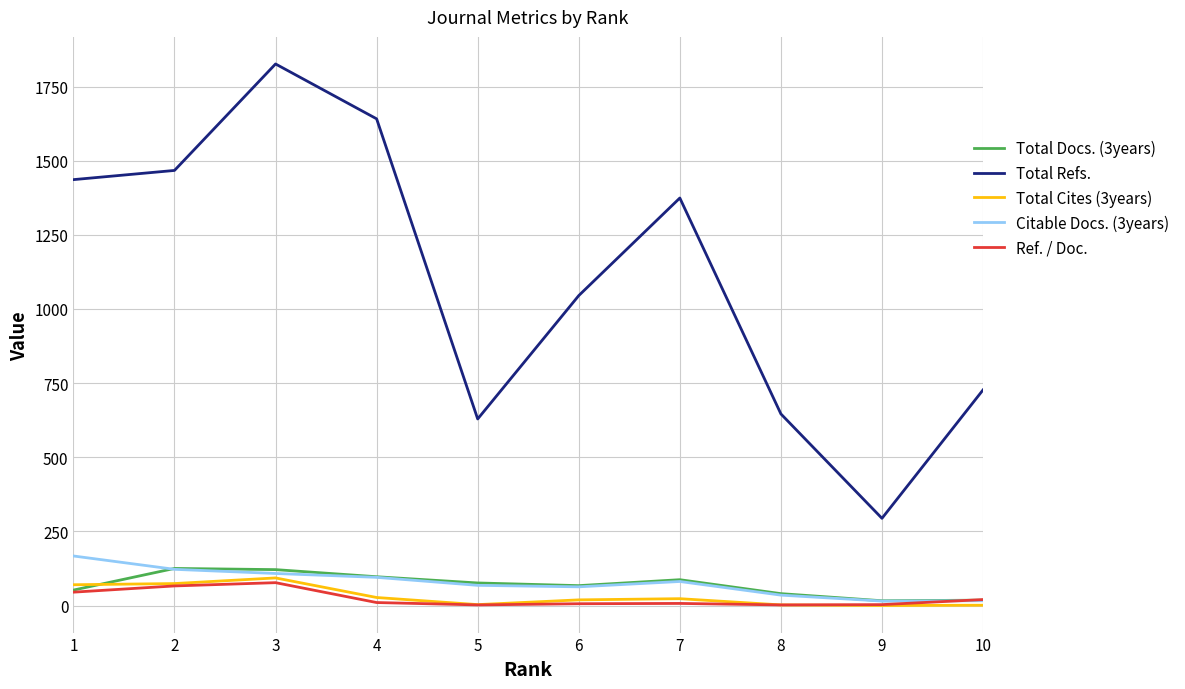

What is the difference between the maximum and minimum values in the Total Cites (3years) series?

93